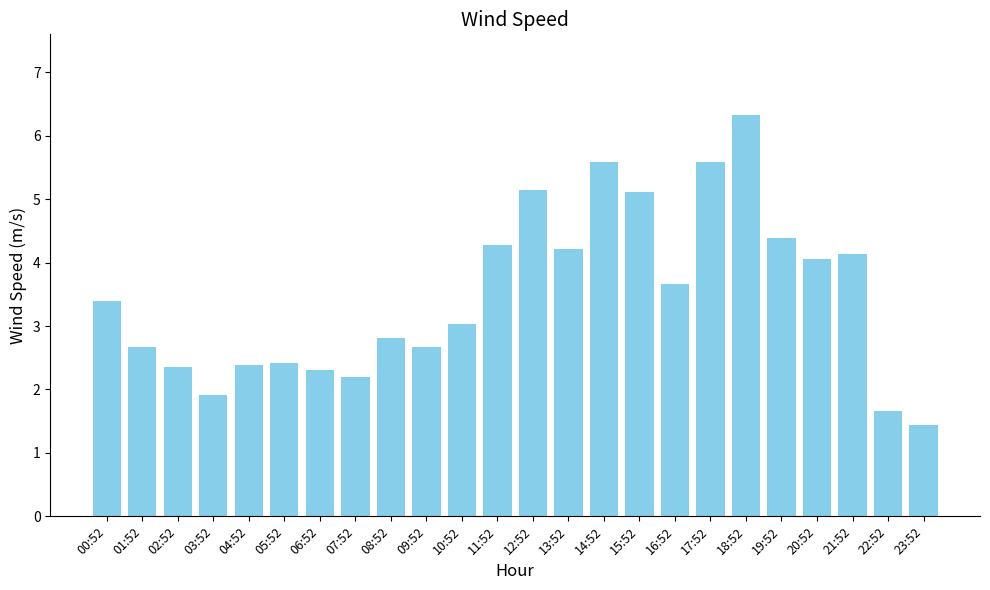

Where does the data first go above 3?

00:52